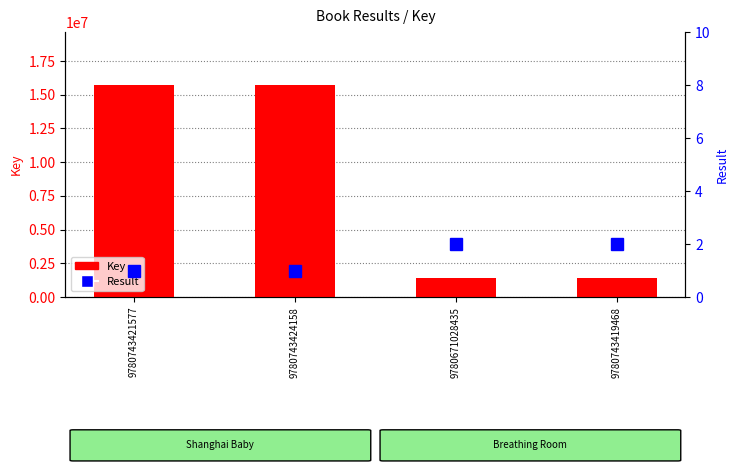

At how many categories does at least one series exceed 12967786?

2